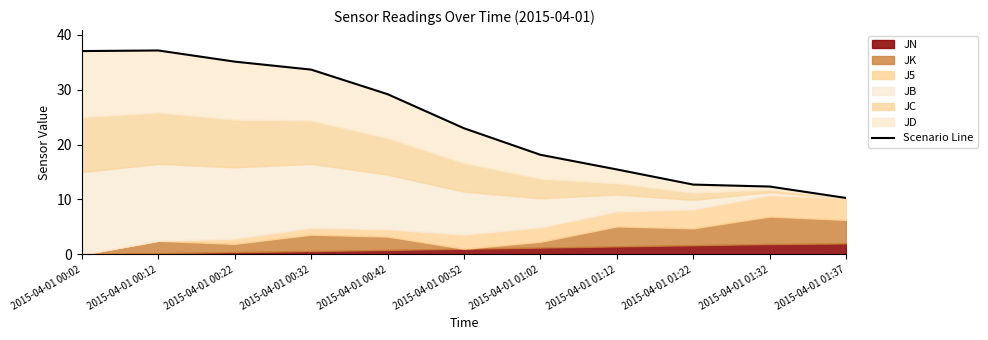

List the labels in order of value, largest first.

2015-04-01 00:12, 2015-04-01 00:02, 2015-04-01 00:22, 2015-04-01 00:32, 2015-04-01 00:42, 2015-04-01 00:52, 2015-04-01 01:02, 2015-04-01 01:12, 2015-04-01 01:22, 2015-04-01 01:32, 2015-04-01 01:37